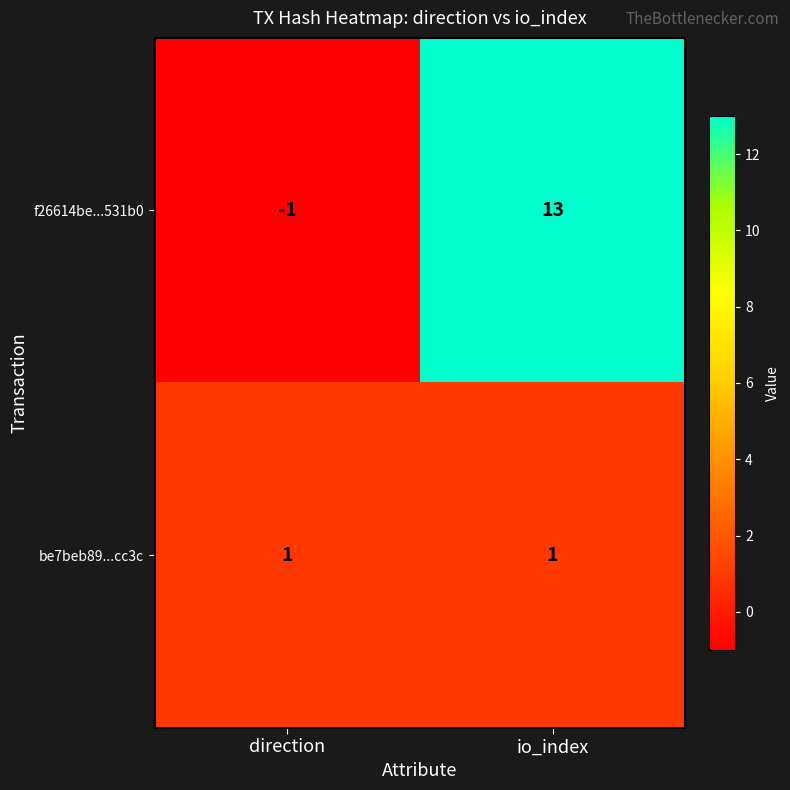

At how many categories does at least one series exceed 3?

1